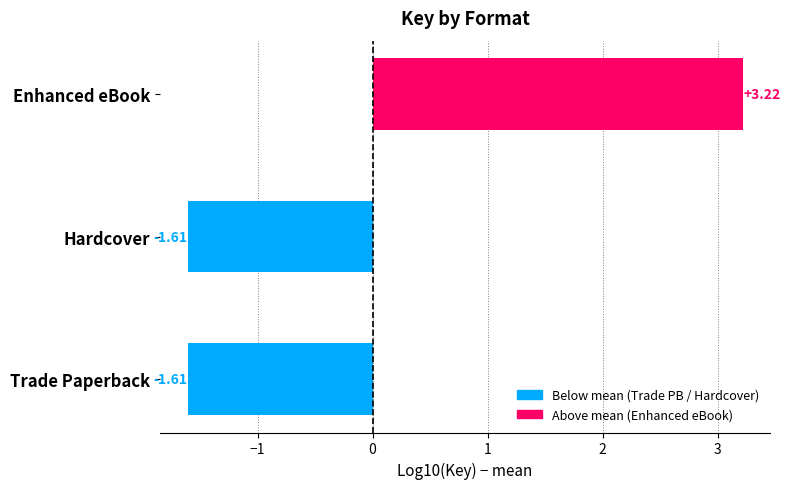

Which label corresponds to the largest value in the chart?

Enhanced eBook